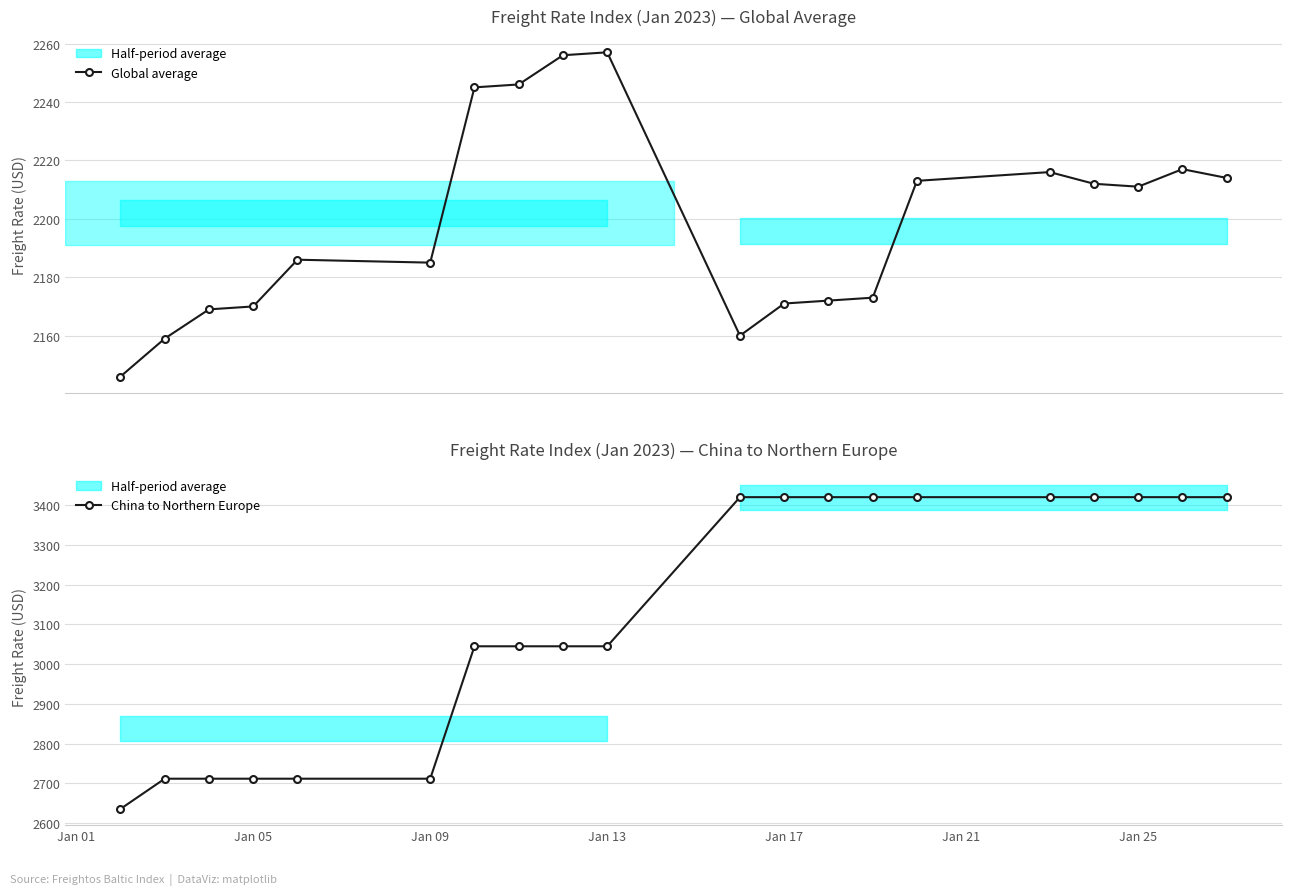

What is the maximum value for China to Northern Europe?

3420